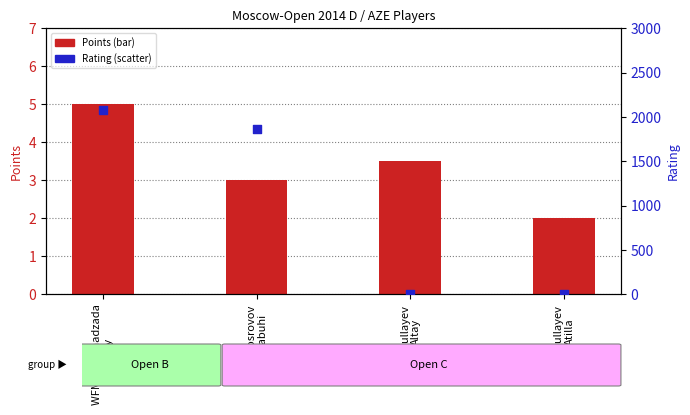

At how many categories does at least one series exceed 1721?

2